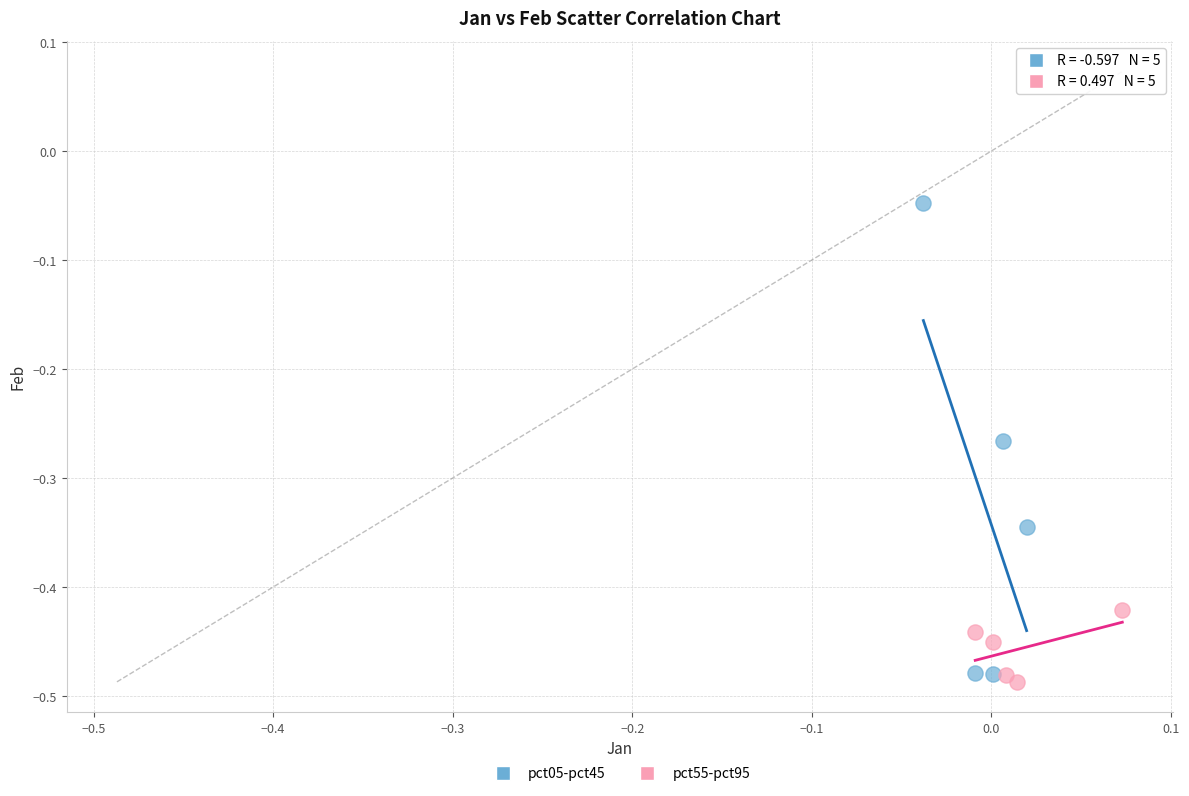

What are all the series names shown in the legend?

pct05-pct45, pct55-pct95